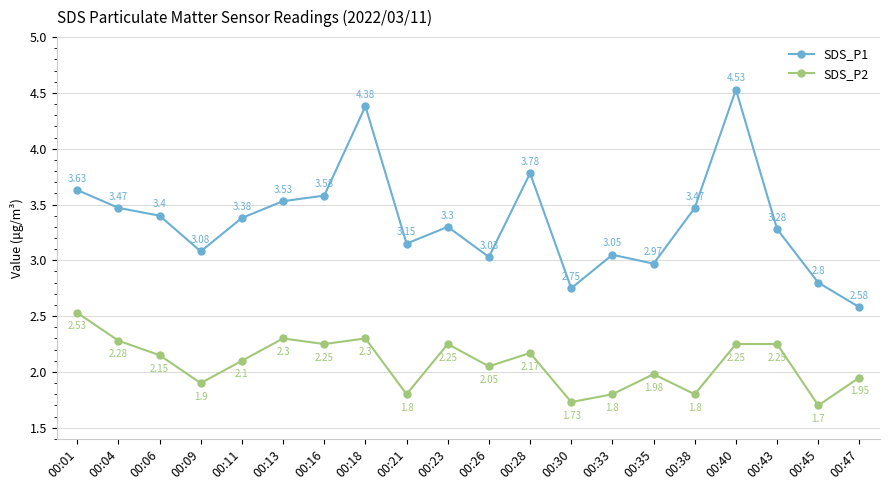

True or false: SDS_P2 and SDS_P1 cross at least once.

False